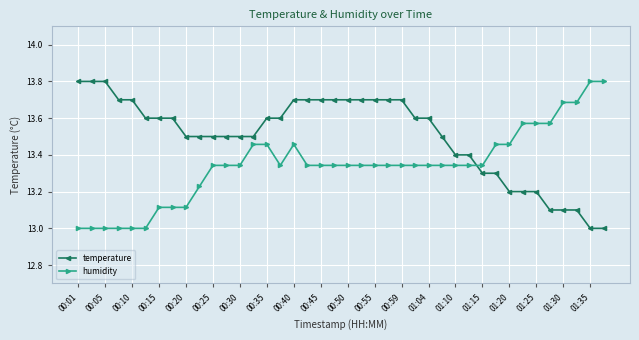

What is the minimum value for humidity?

13.0